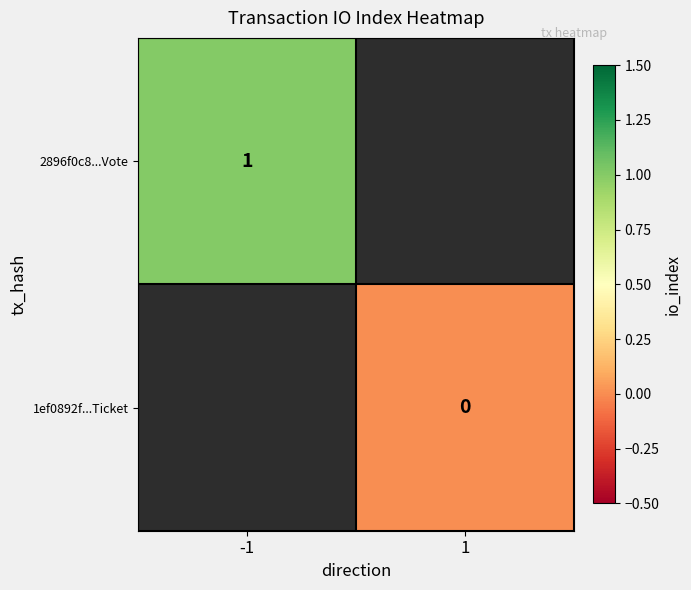

Is it true that 2896f0c8...Vote equals 1 at -1?

True